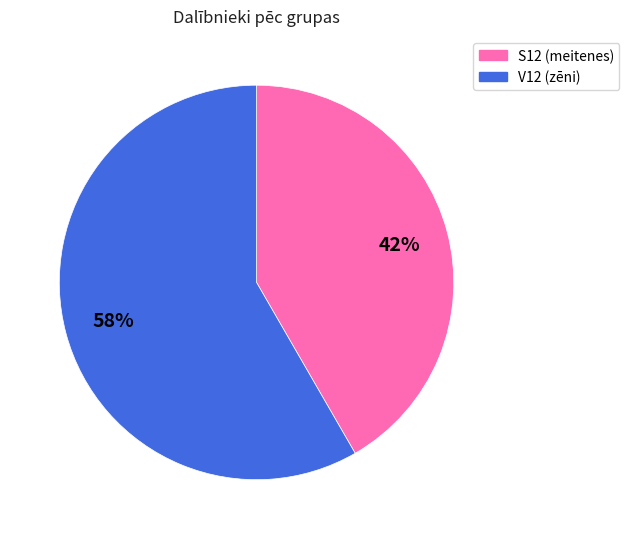

What is the largest slice in the pie chart?

V12